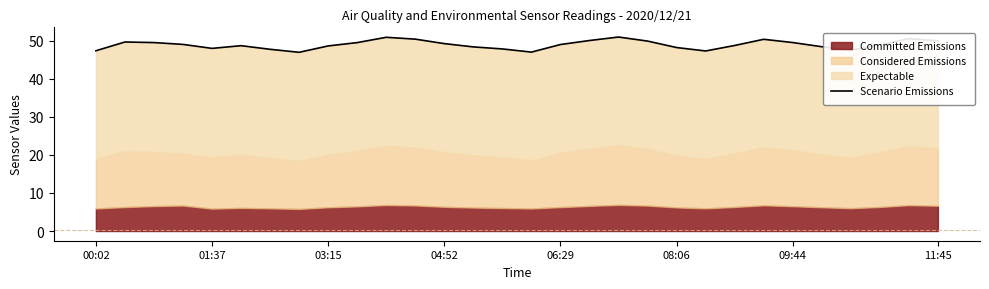

Between 9 and 09:44, which is larger?

9